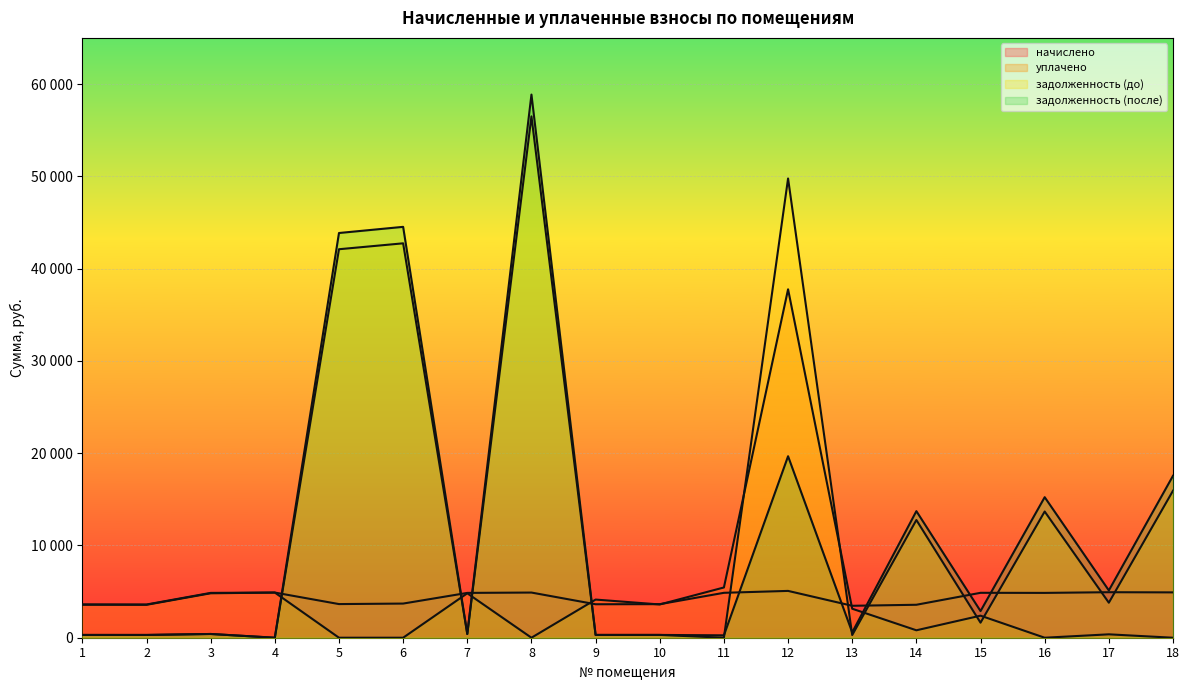

True or false: задолженность (после) has more than 0 points higher than both neighbors.

True